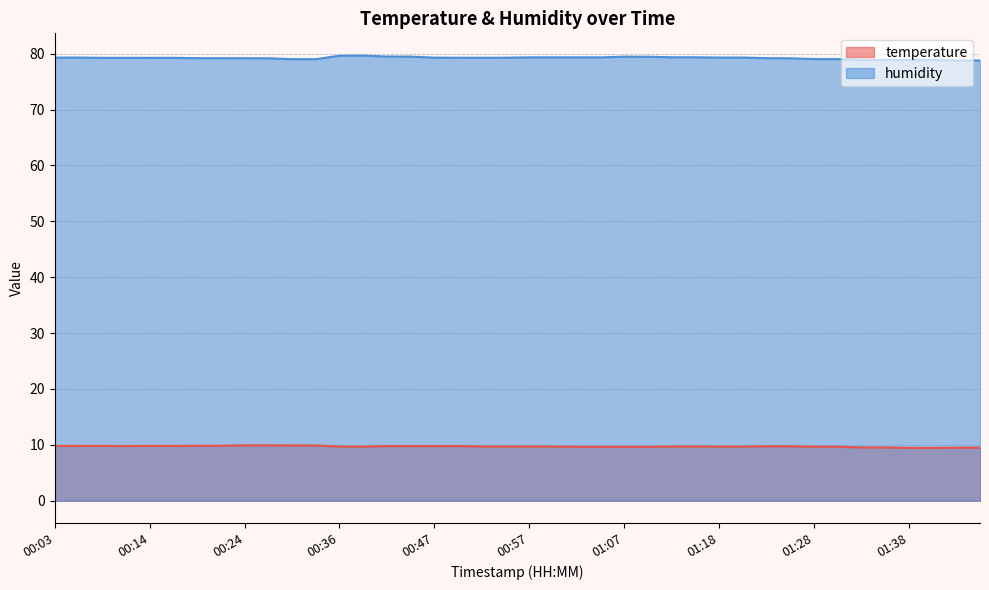

How many values in the humidity series exceed 79?

34